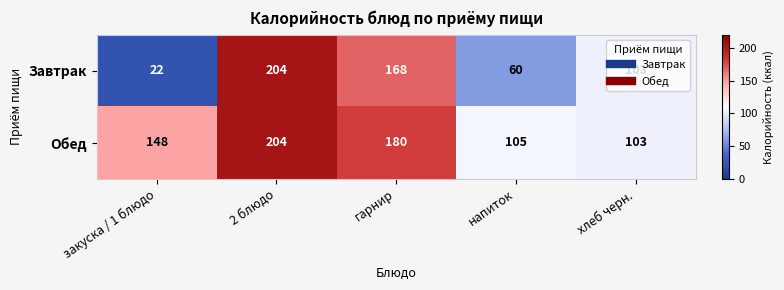

List the labels in order of Завтрак value, largest first.

2 блюдо, гарнир, хлеб черн., напиток, закуска / 1 блюдо